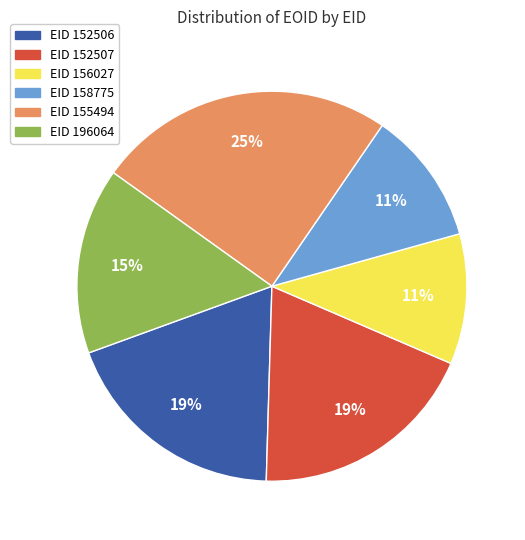

Does any single category account for the majority?

No